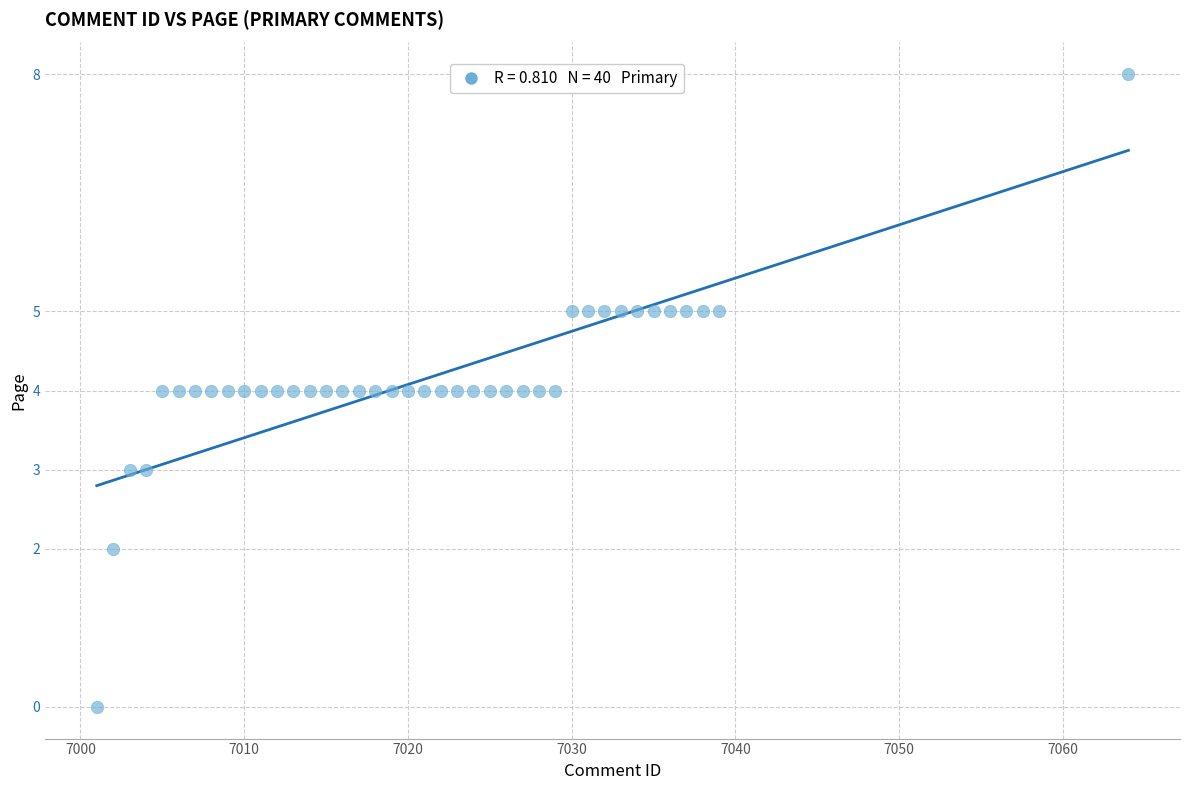

What is the range of Y values (max minus min)?

8